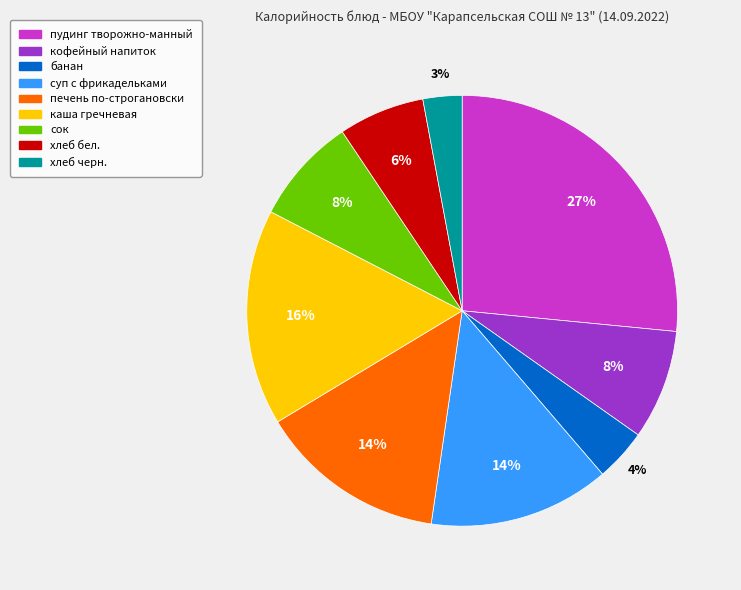

What percentage is the хлеб бел. slice, to the nearest percent?

6%